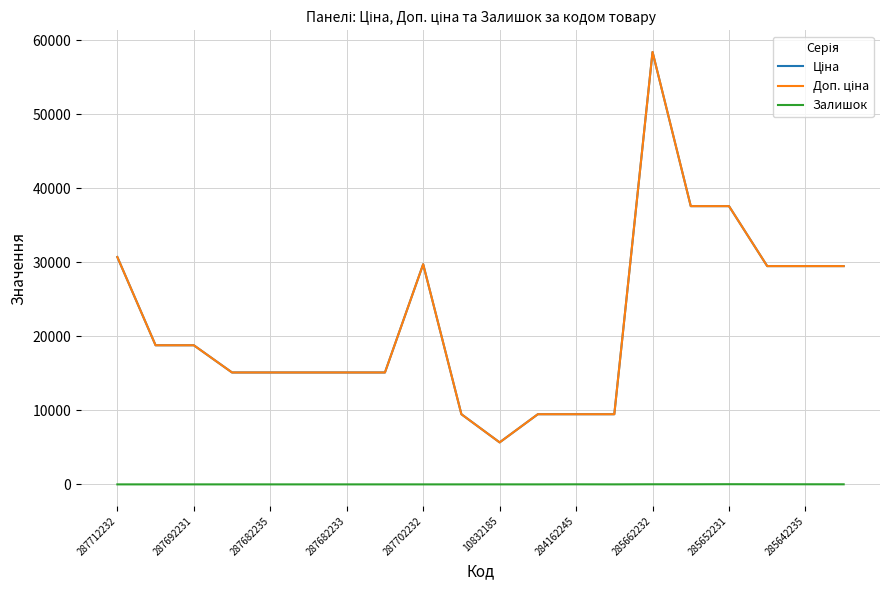

Is this an area chart (filled region under the line)?

No